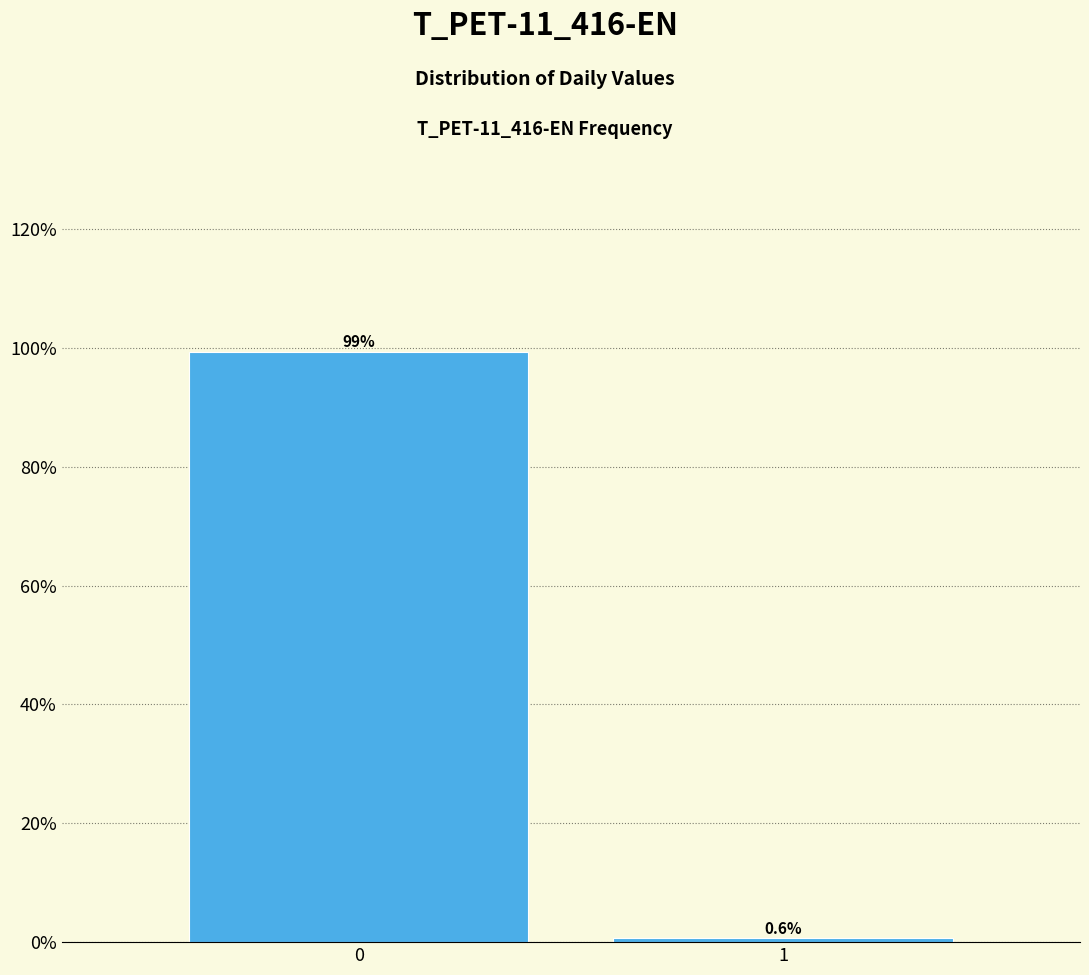

Reading left to right, what are all the values shown in this chart?

99.4	0.6